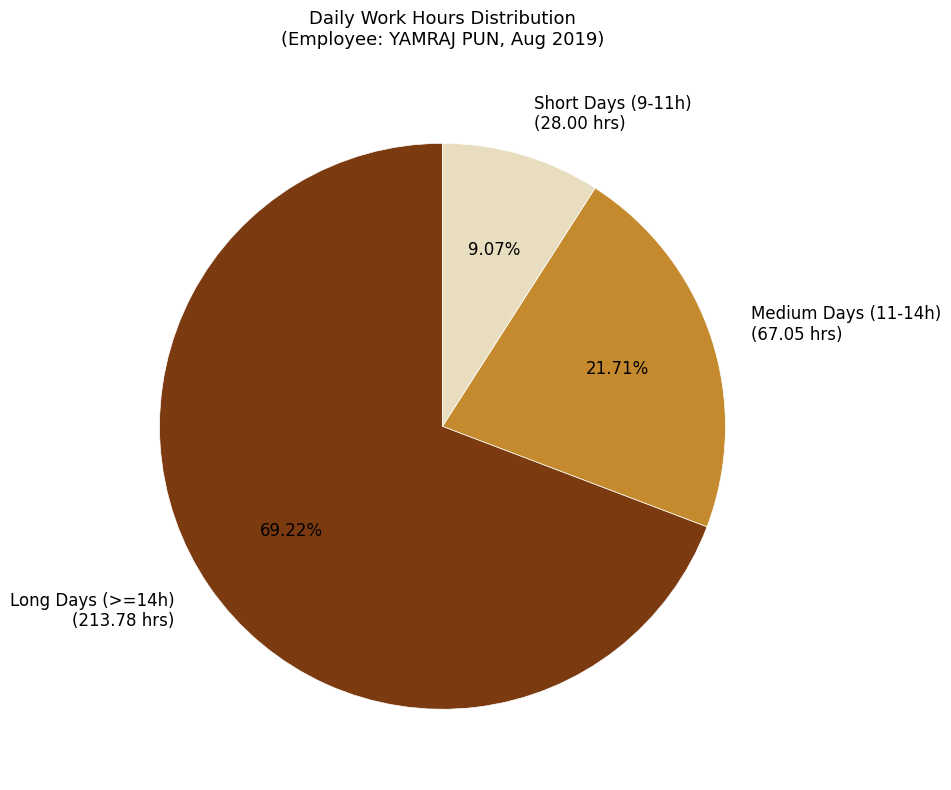

Combined, do Medium Days (11-14h) (67.05 hrs) and Long Days (>=14h) (213.78 hrs) account for over 50%?

Yes